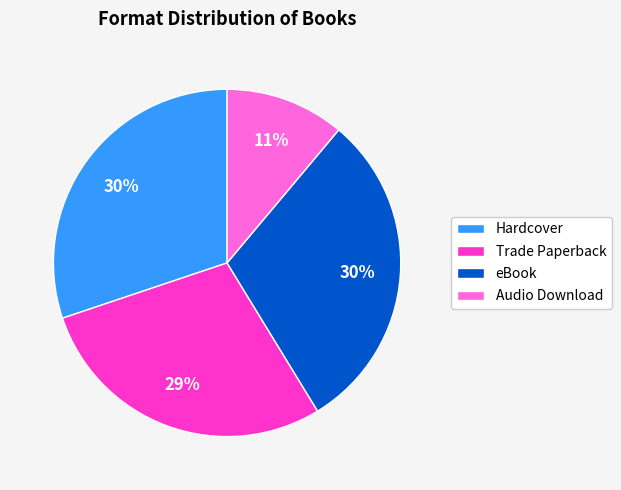

Does Audio Download represent more than half of the total?

No